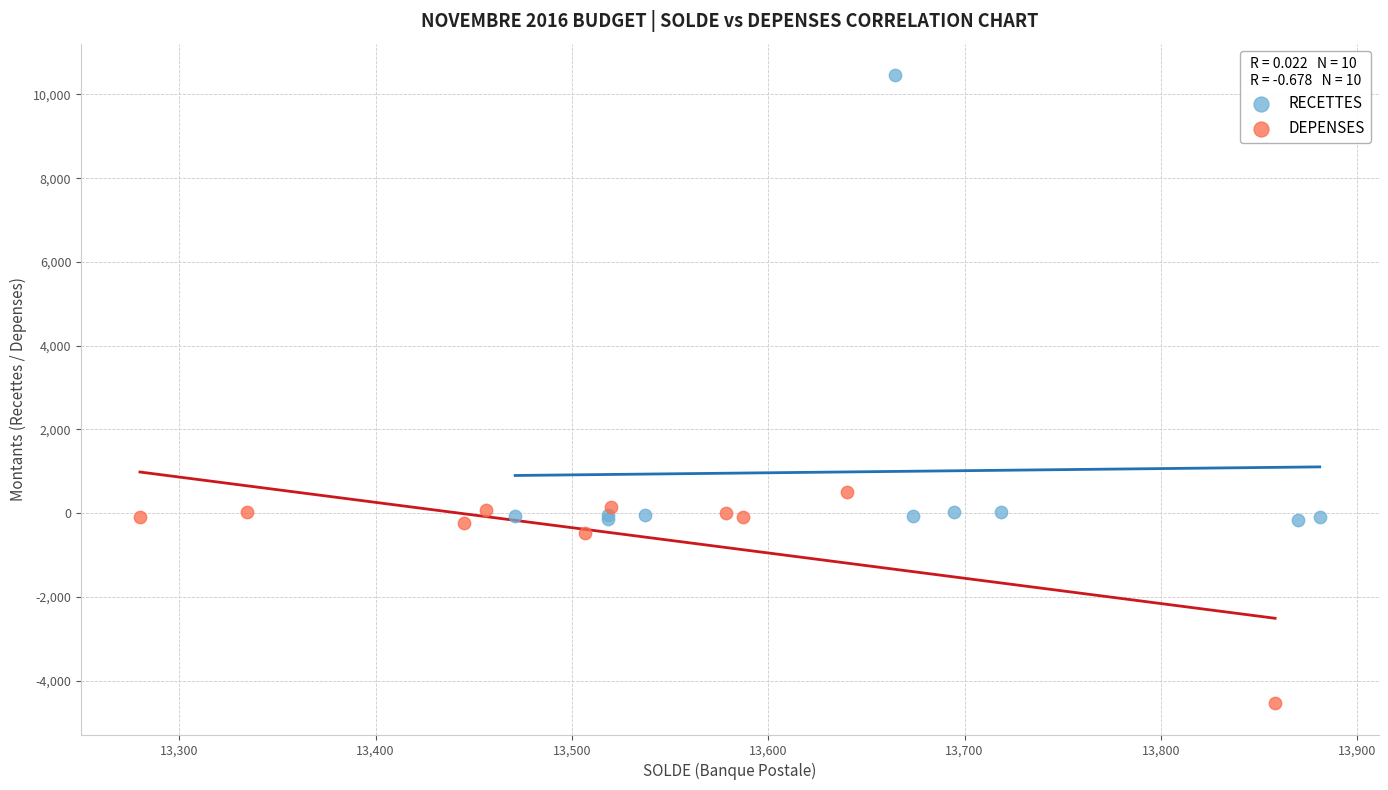

Which series has the largest Y range (max minus min)?

RECETTES